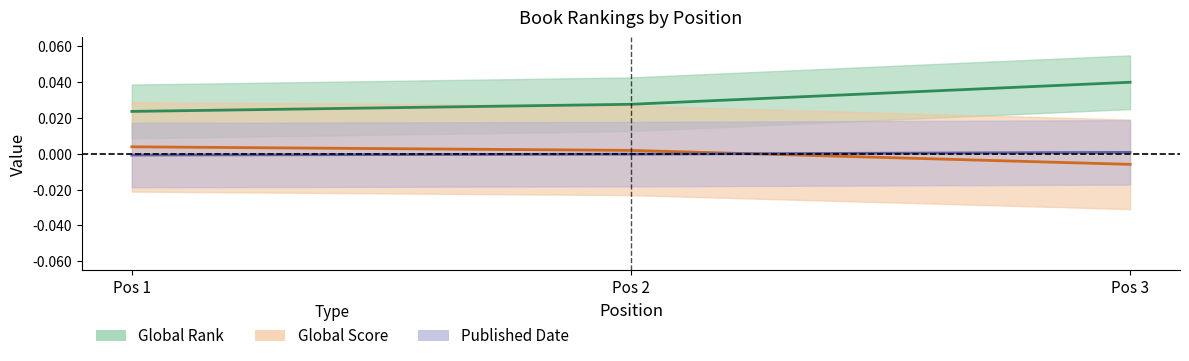

Count the Published Date values in the range 0 to 1.

1